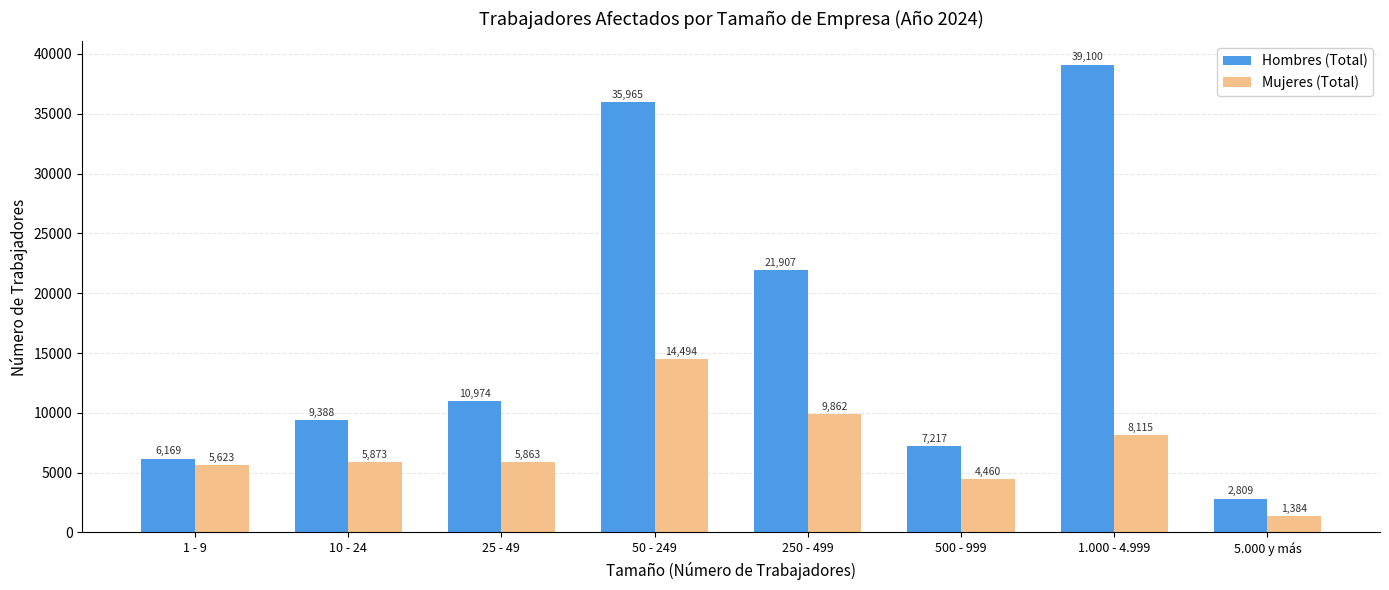

How many categories are shown in the chart?

8